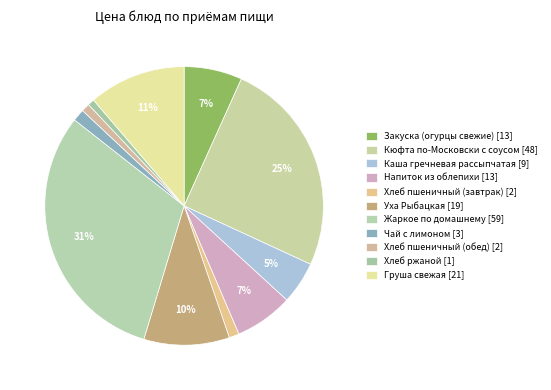

Does Жаркое по домашнему account for over 50% of the chart?

No